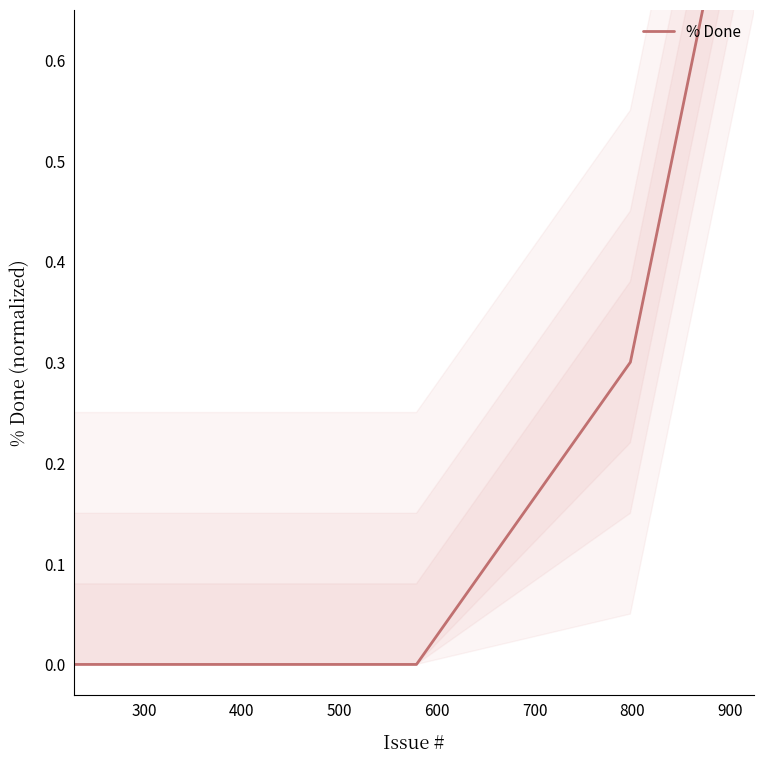

Is it true that the value at 19 is 1.5?

False